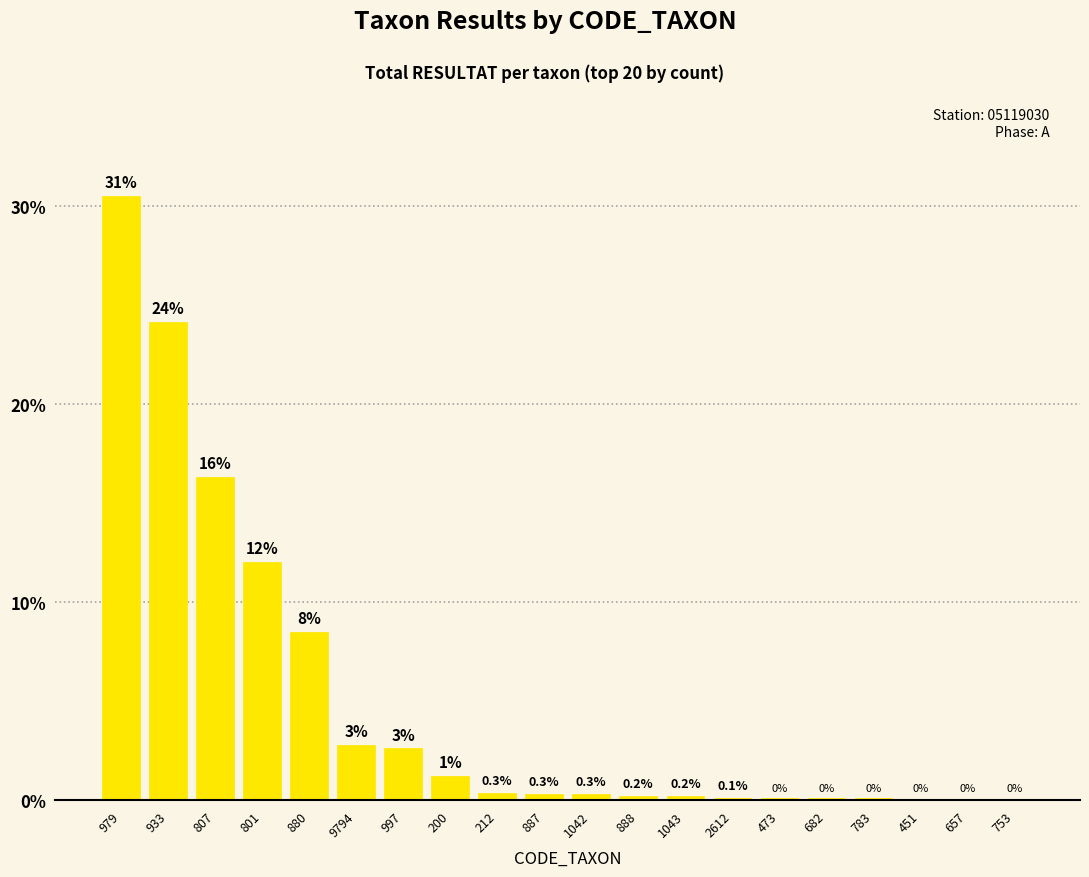

At which label is the value closest to 15?

807